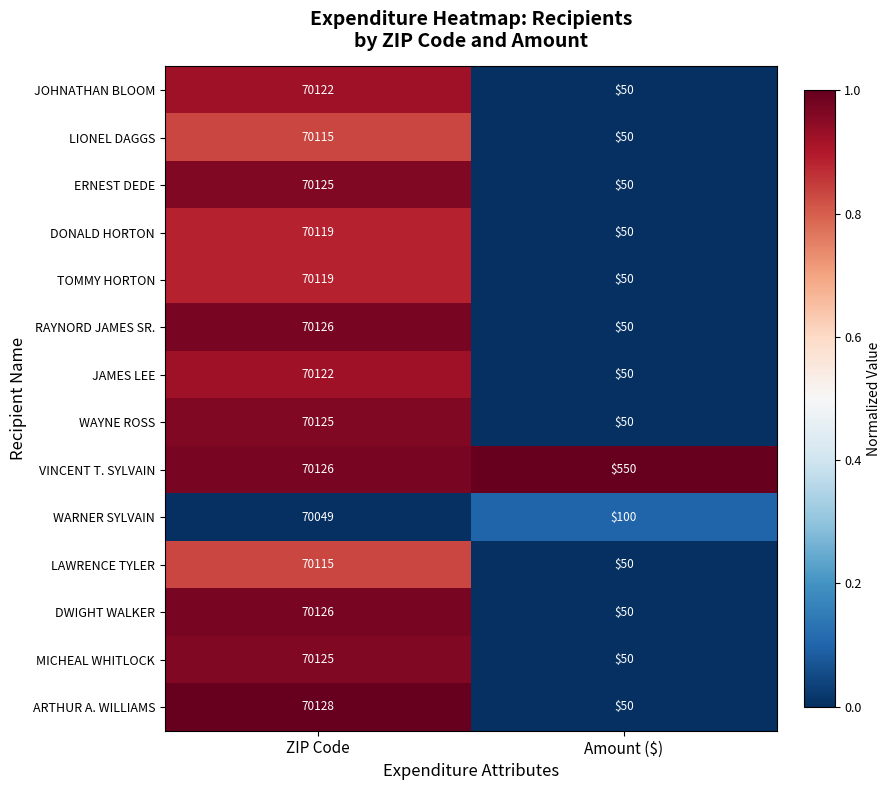

What is the total value across all series at Amount ($)?

1250